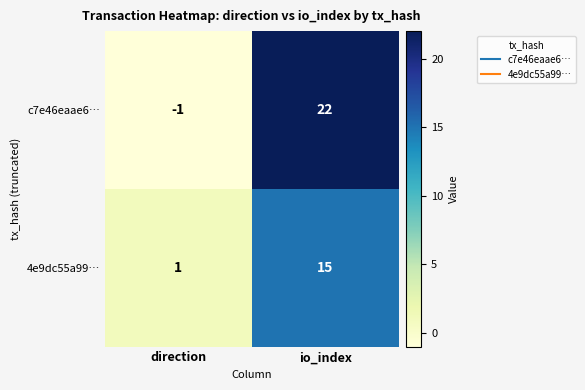

What is the sum of all c7e46eaae6… values?

21